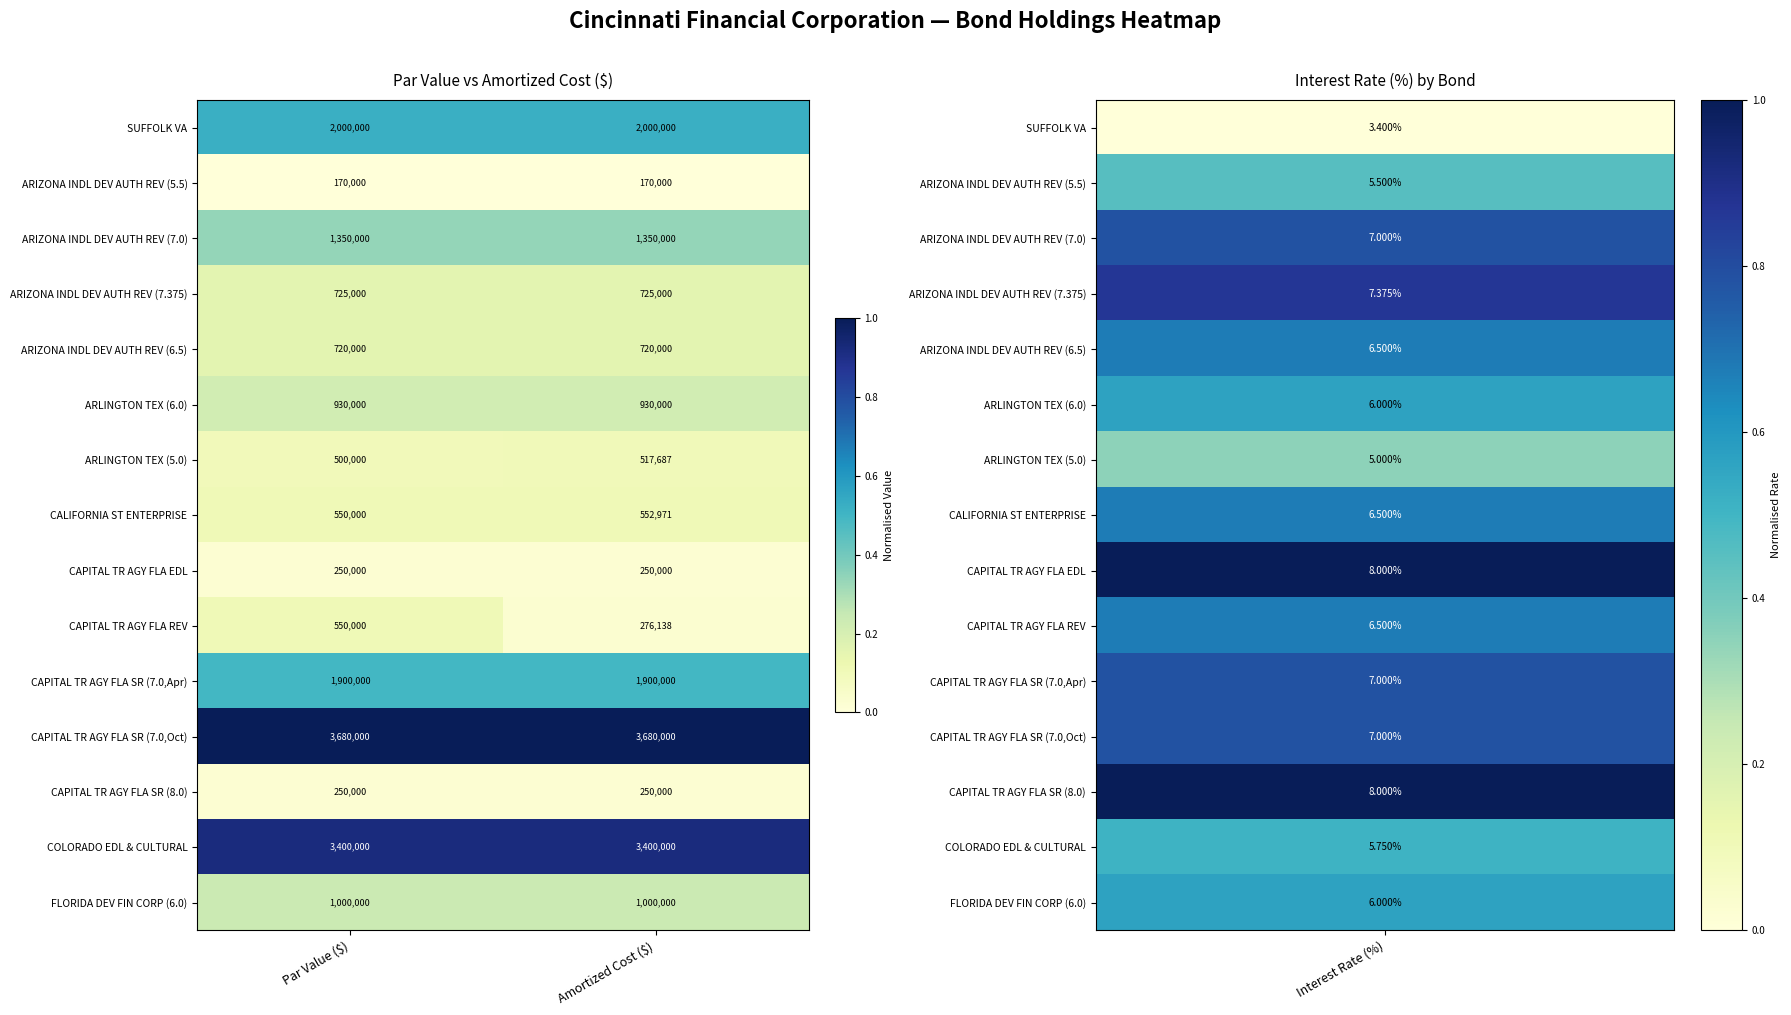

The CAPITAL TR AGY FLA REV series shows 276138 at Amortized Cost ($). True or false?

True